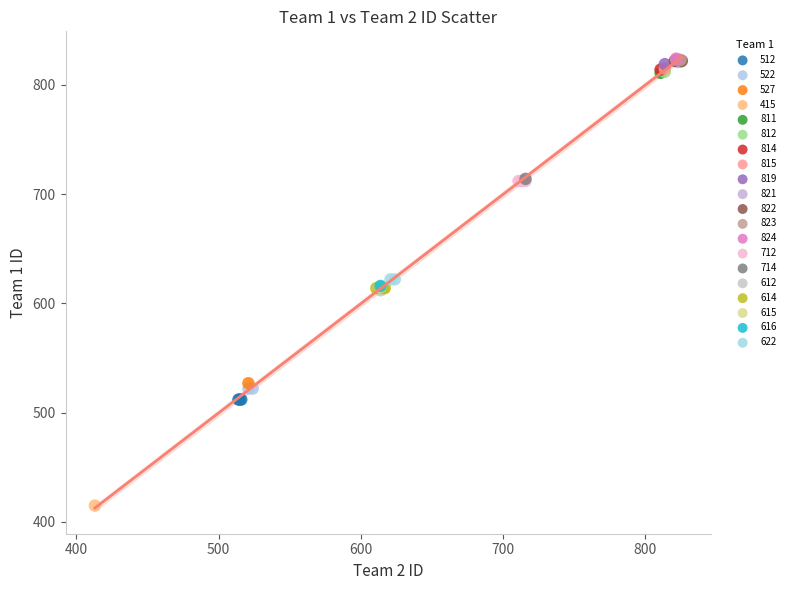

What are all the series names shown in the legend?

512, 522, 527, 415, 811, 812, 814, 815, 819, 821, 822, 823, 824, 712, 714, 612, 614, 615, 616, 622